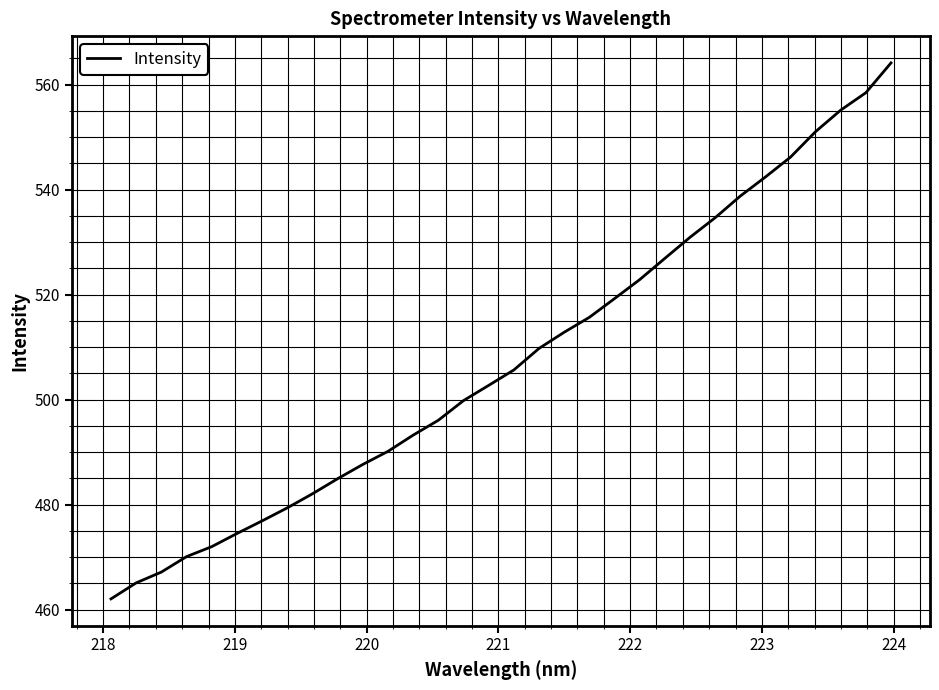

What is the maximum value shown in the chart?

564.2